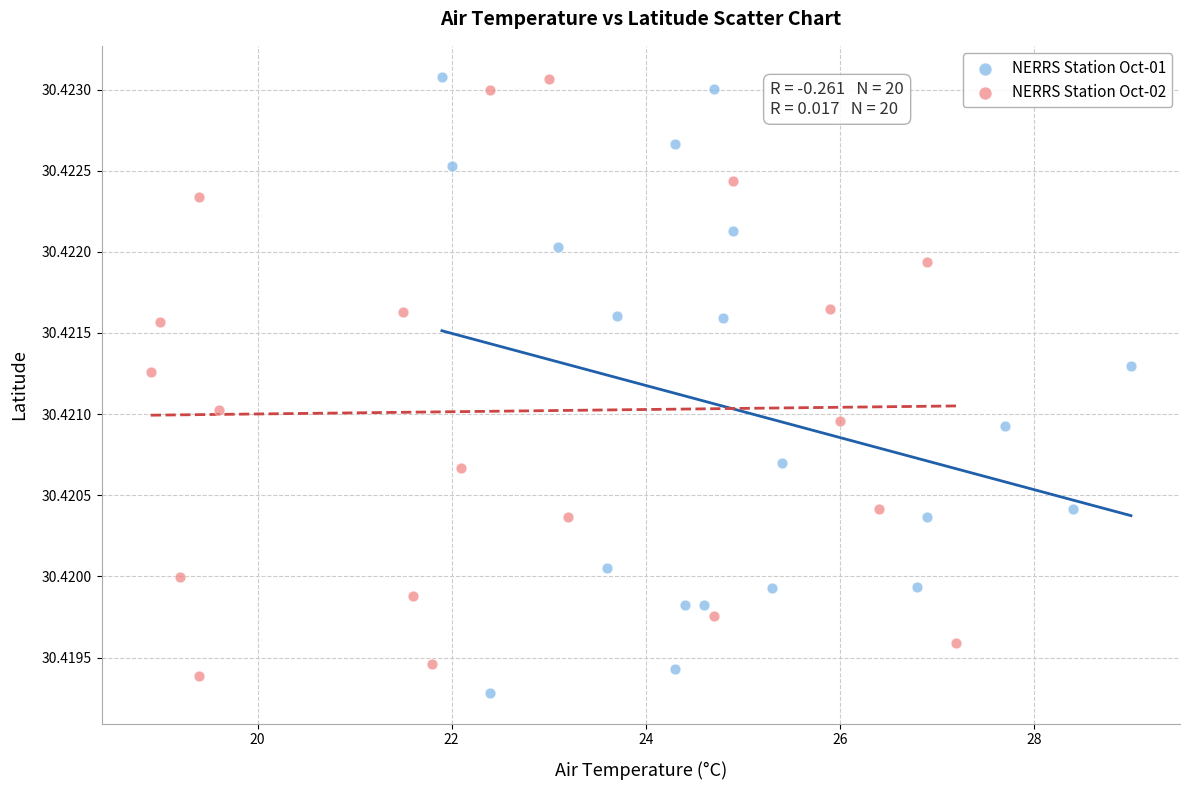

What are all the series names shown in the legend?

NERRS Station Oct-01, NERRS Station Oct-02